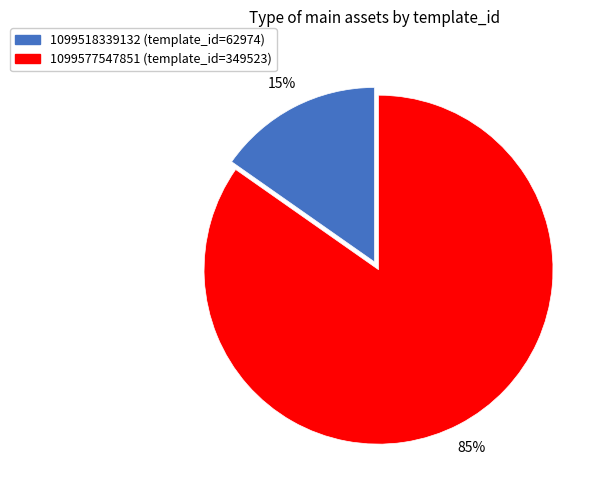

Rank the categories by value from highest to lowest.

1099577547851, 1099518339132